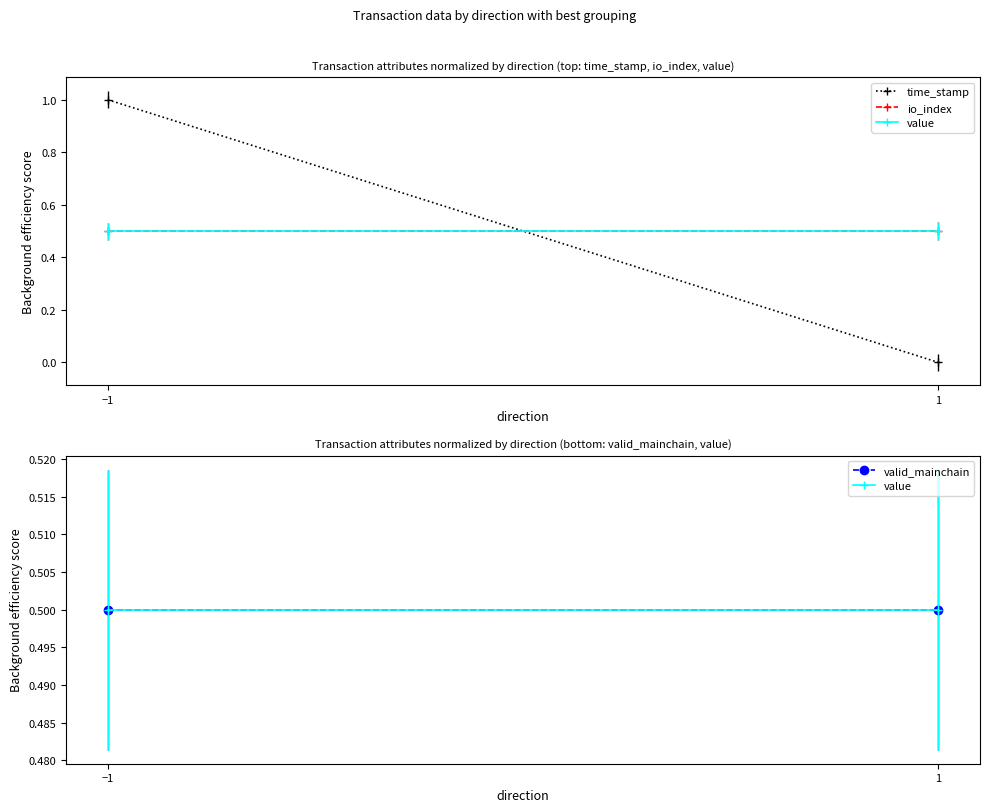

Which series has the largest range (max minus min)?

time_stamp